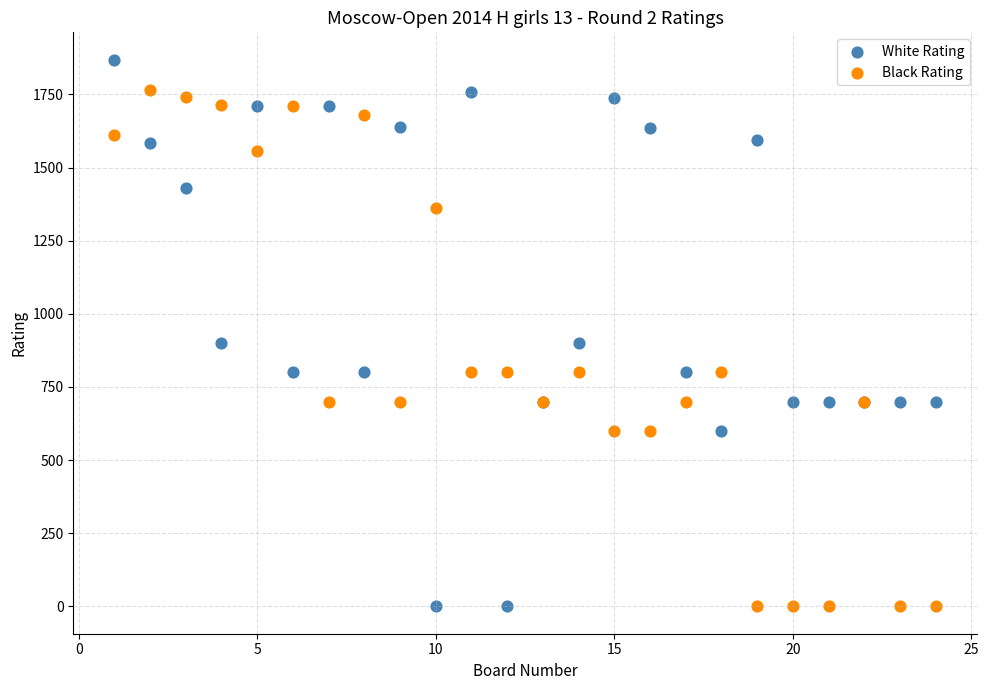

What is the X range (max minus min) for the scatter plot?

23